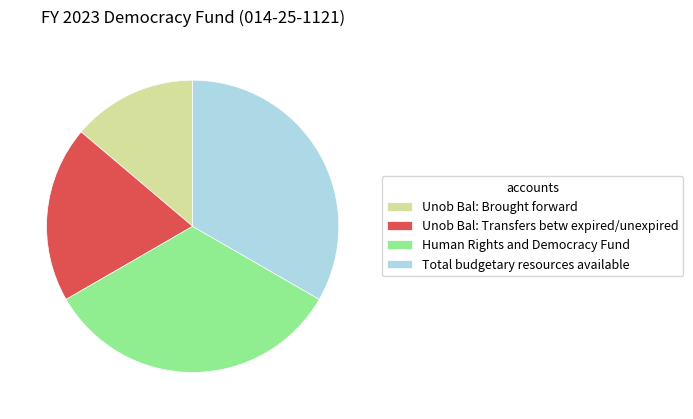

Approximately how many times larger is the value at Unob Bal: Transfers betw expired/unexpired compared to Unob Bal: Brought forward?

1.4